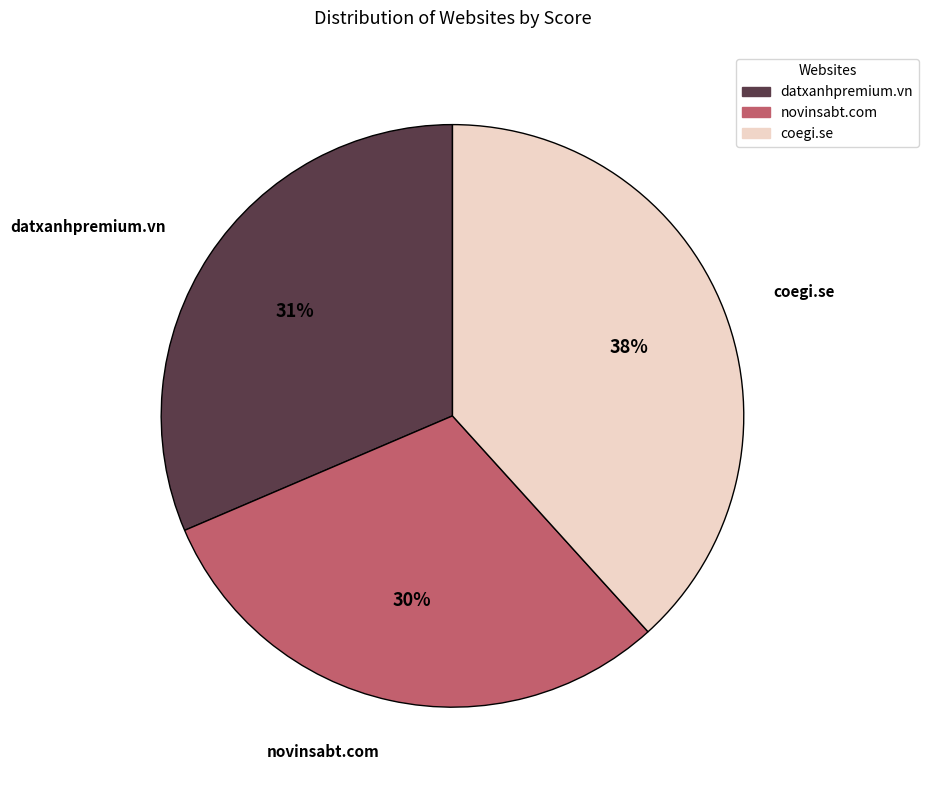

Which has a higher value, coegi.se or novinsabt.com?

coegi.se